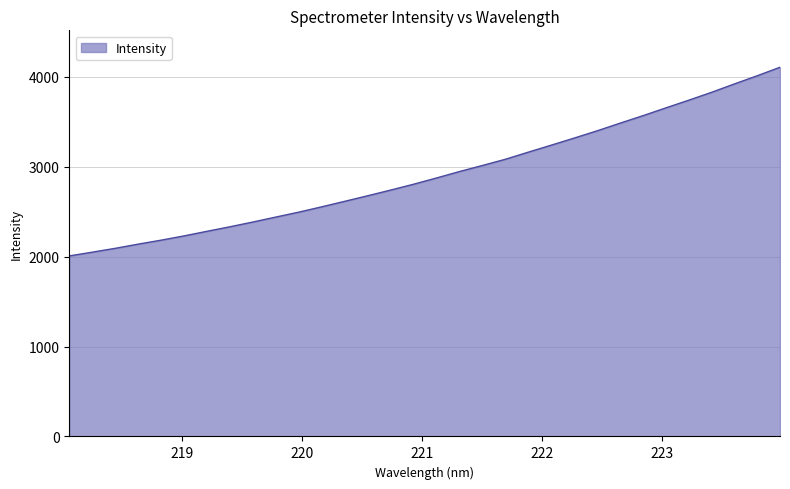

What is the maximum value shown in the chart?

4106.0